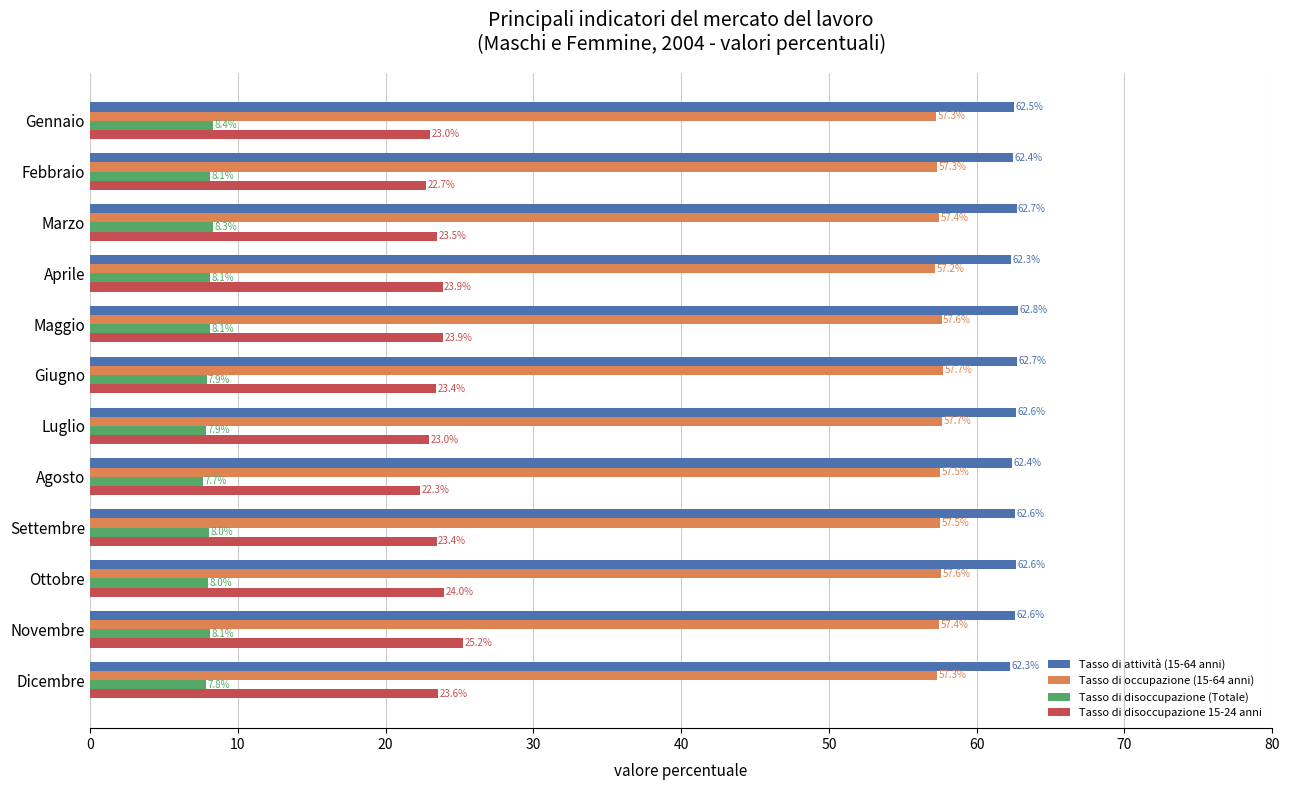

Which series has the largest total across all categories?

Tasso di attività (15-64 anni)